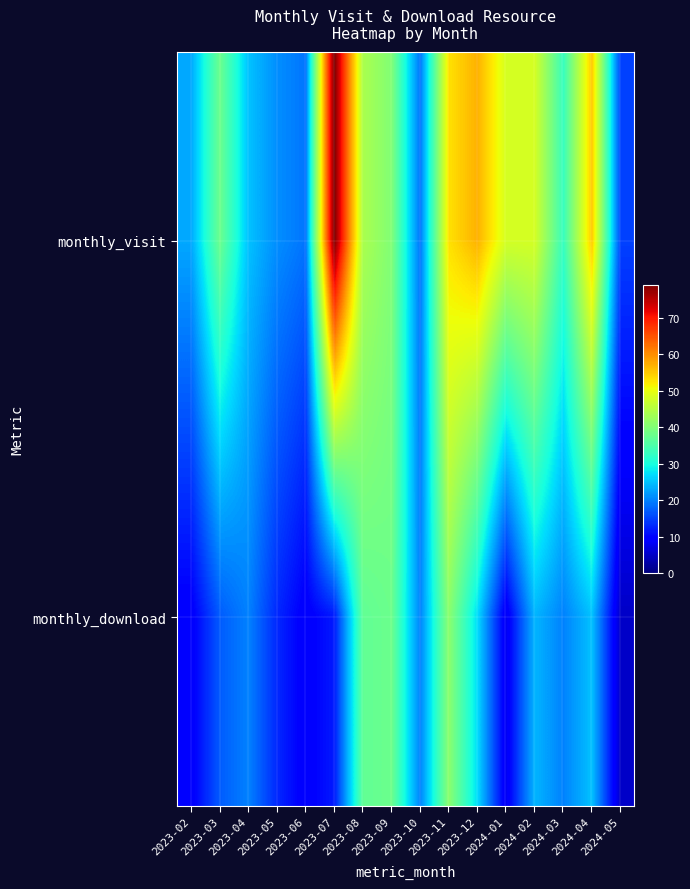

What is the total value across all series at 2023-08?

81